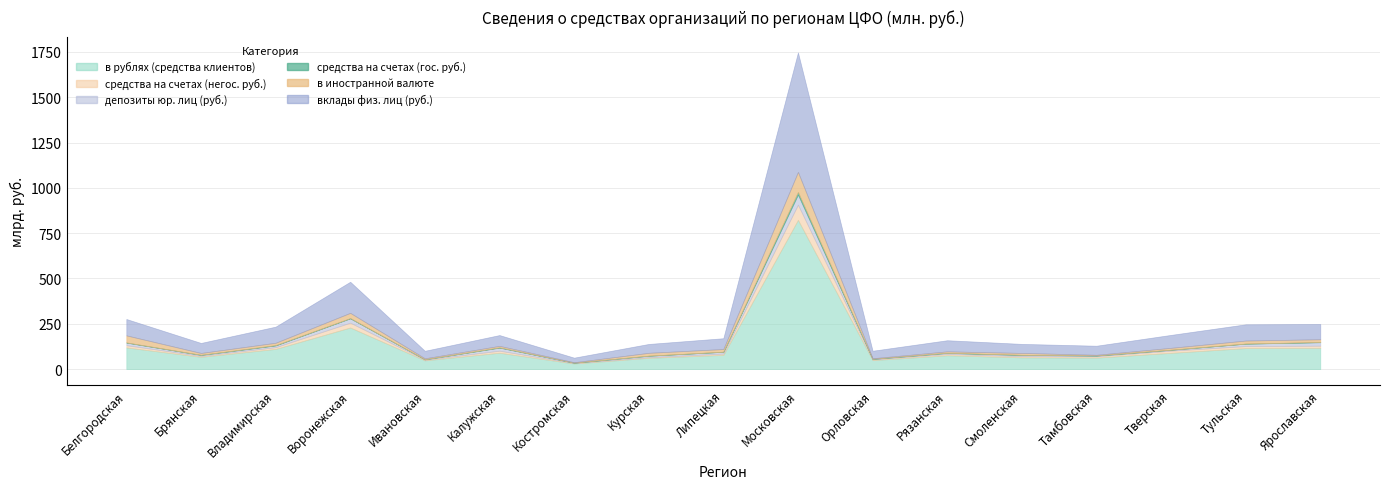

Reading left to right, what are all the values shown in this chart?

в рублях (средства клиентов): Белгородская=119481	Брянская=67640	Владимирская=111309	Воронежская=229487	Ивановская=48160	Калужская=90258	Костромская=30803	Курская=62061	Липецкая=78331	Московская=823438	Орловская=49608	Рязанская=76150	Смоленская=64797	Тамбовская=63310	Тверская=89622	Тульская=115834	Ярославская=117304
средства на счетах (негос. руб.): Белгородская=12464	Брянская=5194	Владимирская=9554	Воронежская=26655	Ивановская=3472	Калужская=11357	Костромская=2362	Курская=3945	Липецкая=7143	Московская=83706	Орловская=3886	Рязанская=7471	Смоленская=6552	Тамбовская=7238	Тверская=12238	Тульская=11321	Ярославская=11945
депозиты юр. лиц (руб.): Белгородская=14394	Брянская=5538	Владимирская=9639	Воронежская=23878	Ивановская=2499	Калужская=16702	Костромская=2180	Курская=7821	Липецкая=10048	Московская=55488	Орловская=2780	Рязанская=5786	Смоленская=6855	Тамбовская=3929	Тверская=5007	Тульская=13312	Ярославская=19113
средства на счетах (гос. руб.): Белгородская=883	Брянская=594	Владимирская=1792	Воронежская=1415	Ивановская=66	Калужская=1691	Костромская=139	Курская=283	Липецкая=447	Московская=14920	Орловская=485	Рязанская=652	Смоленская=680	Тамбовская=810	Тверская=285	Тульская=355	Ярославская=972
в иностранной валюте: Белгородская=38863	Брянская=9970	Владимирская=12914	Воронежская=28842	Ивановская=5186	Калужская=8132	Костромская=2340	Курская=15611	Липецкая=14695	Московская=110067	Орловская=2916	Рязанская=7723	Смоленская=10212	Тамбовская=3544	Тверская=10167	Тульская=16647	Ярославская=15323
вклады физ. лиц (руб.): Белгородская=90288	Брянская=55376	Владимирская=88939	Воронежская=171551	Ивановская=41593	Калужская=59614	Костромская=25310	Курская=48974	Липецкая=59617	Московская=659276	Орловская=41589	Рязанская=61463	Смоленская=49909	Тамбовская=50160	Тверская=71420	Тульская=89539	Ярославская=83873